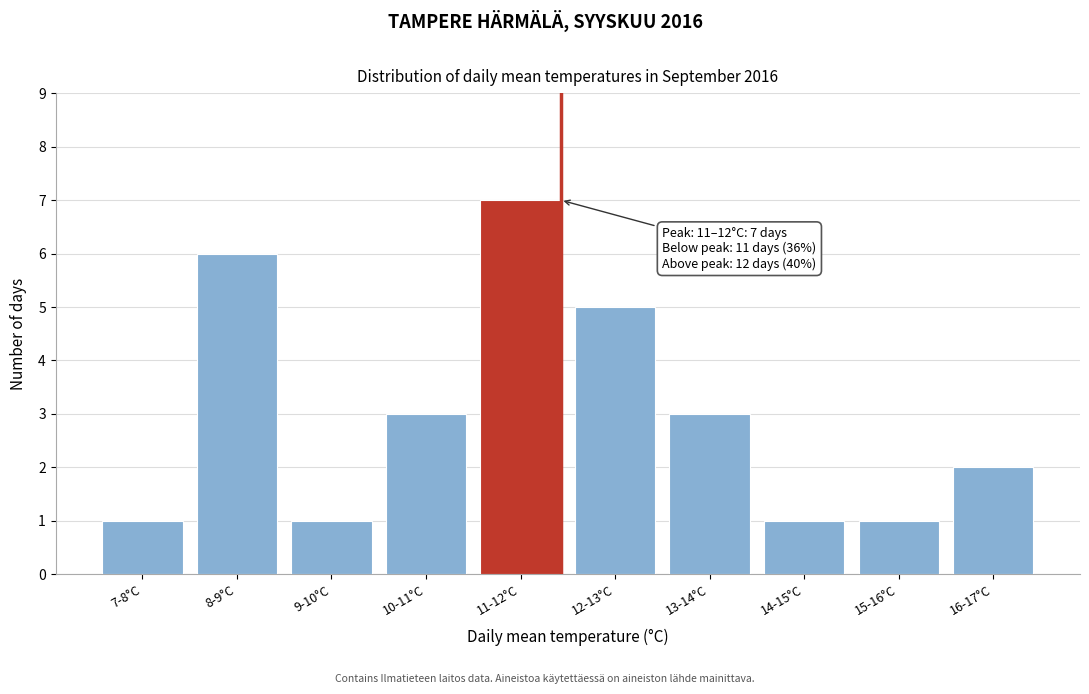

Reading left to right, what are all the values shown in this chart?

1	6	1	3	7	5	3	1	1	2